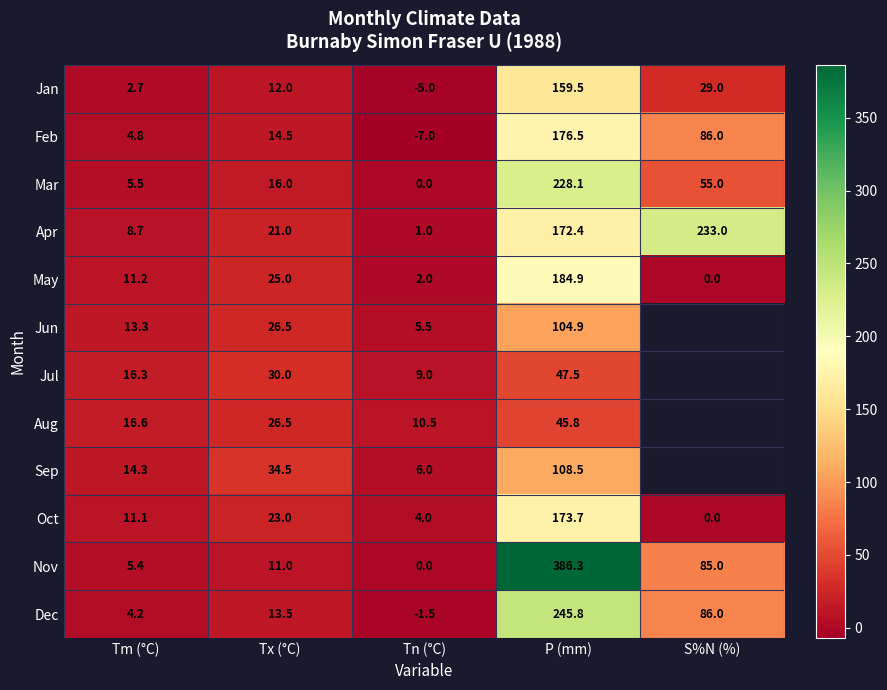

The Oct series shows 4.7 at Tm (°C). True or false?

False